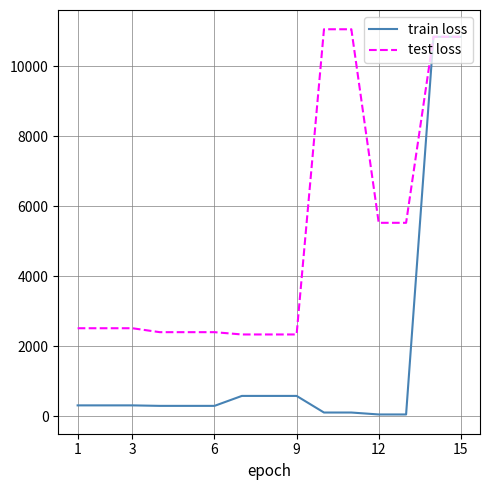

Rank the series by their average value, from lowest to highest.

train loss, test loss